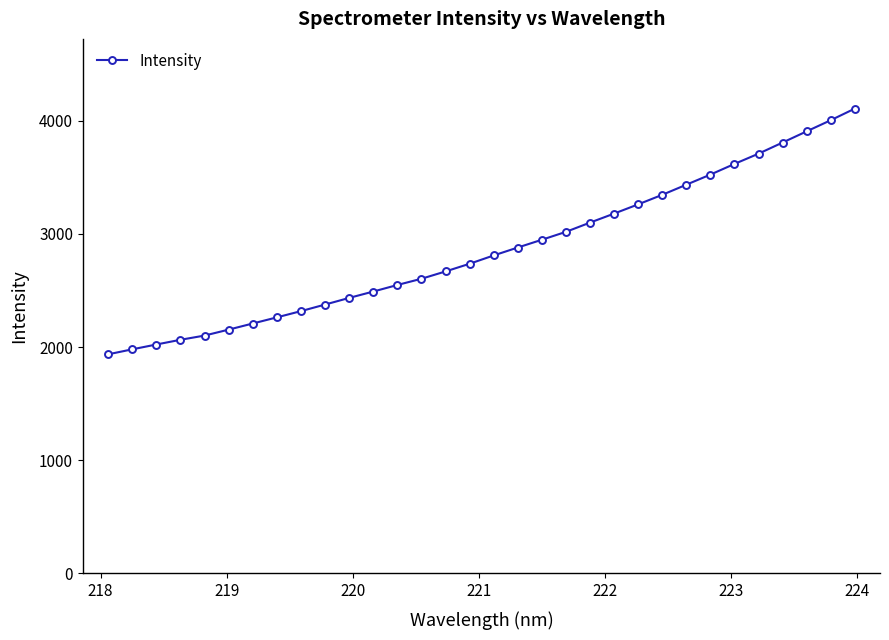

What is the sum of all values?

91531.2